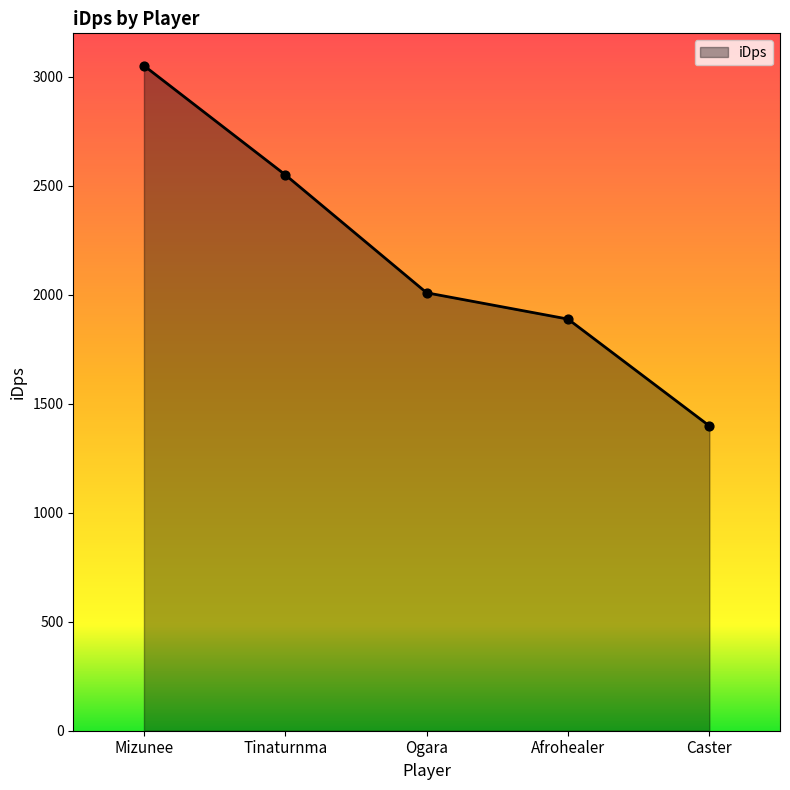

Approximately how many times larger is the value at Caster compared to Ogara?

0.7